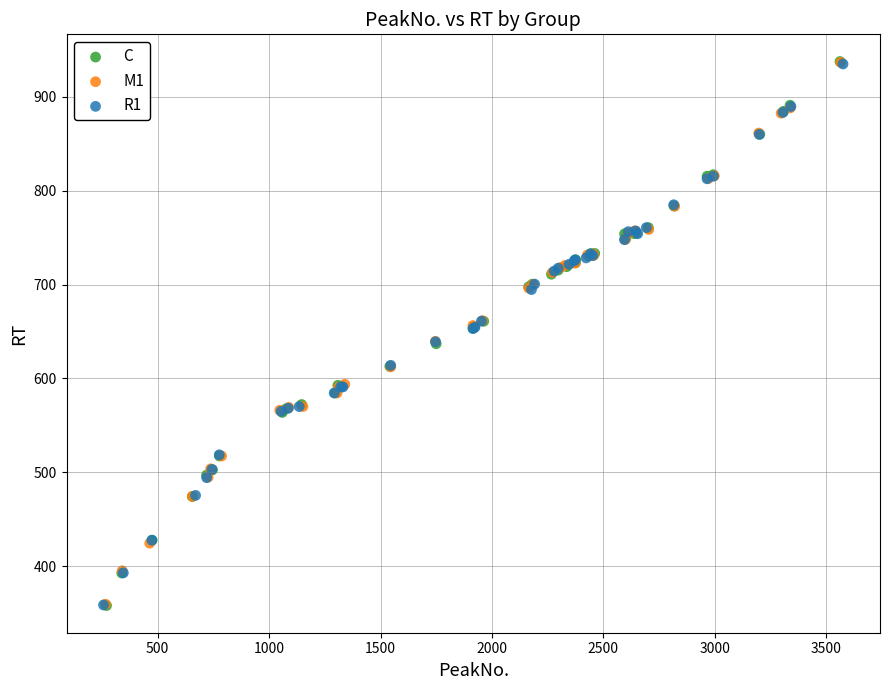

Which series has the widest spread of Y values?

C